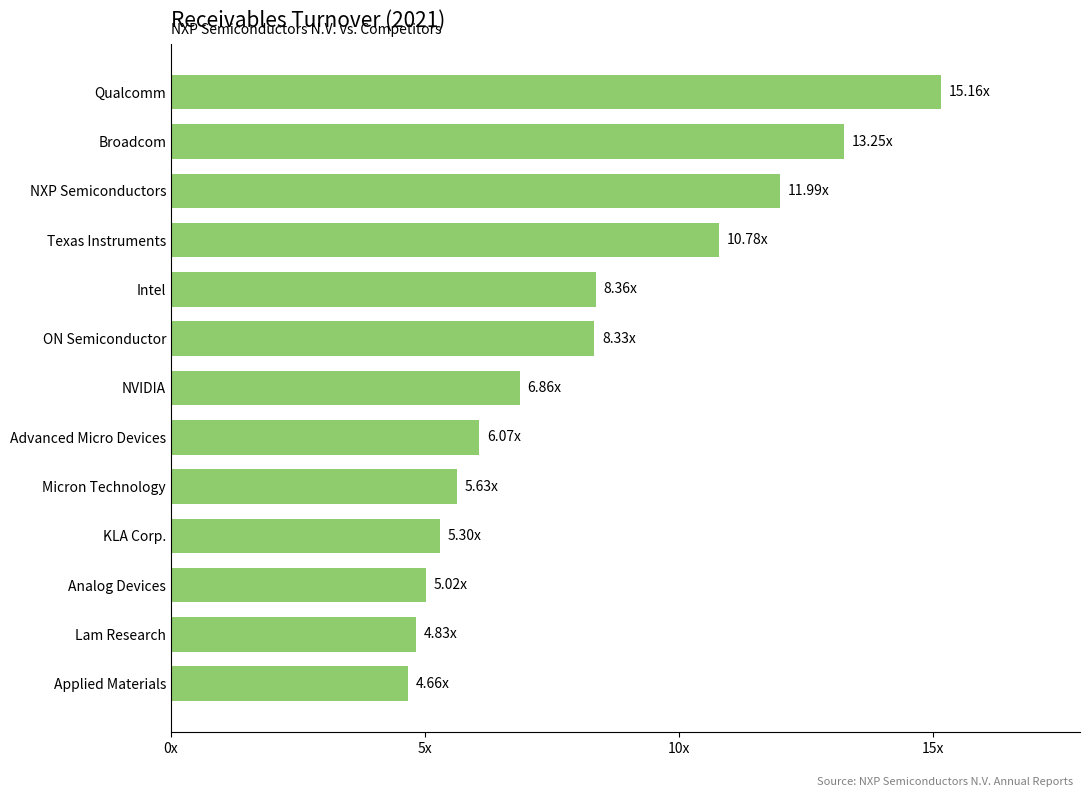

Does the chart contain any negative values?

No